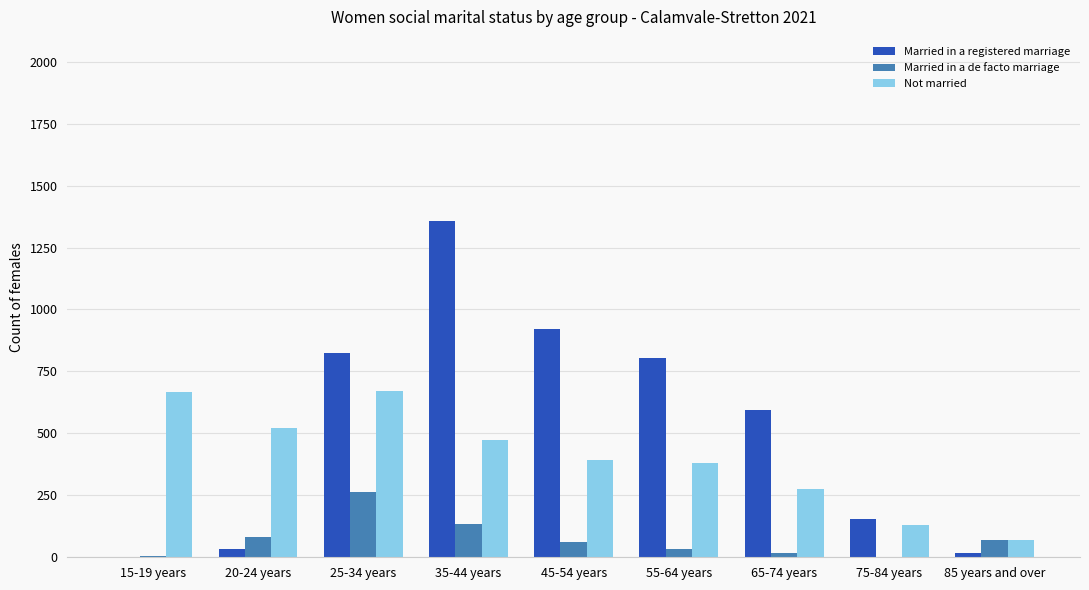

Which series has the largest total across all categories?

Married in a registered marriage